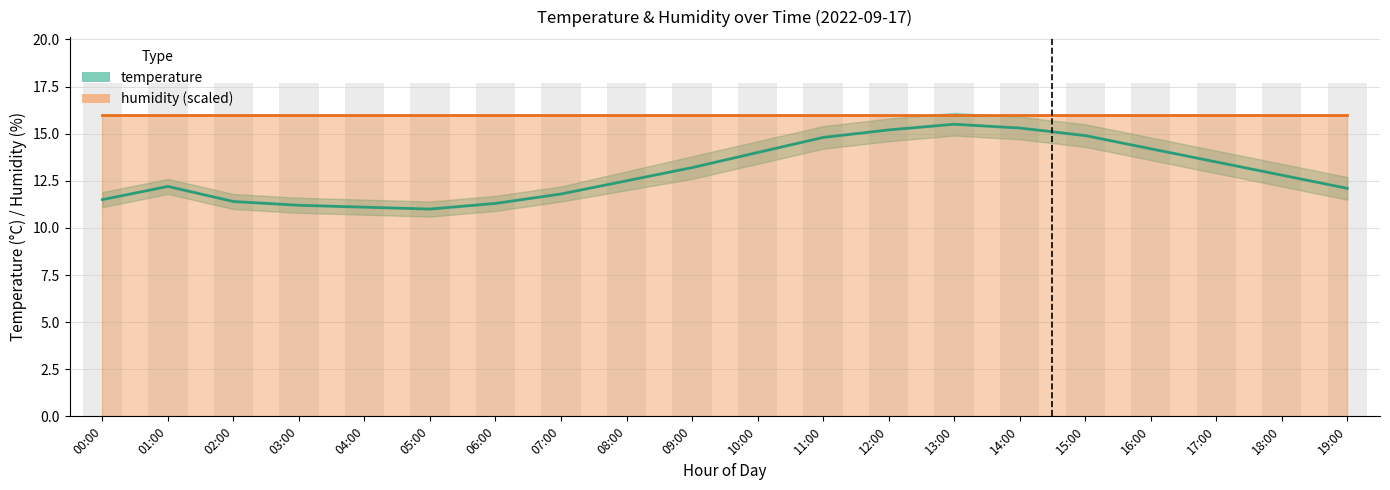

What is the value of the temperature bar at the 14th from the left?

15.5